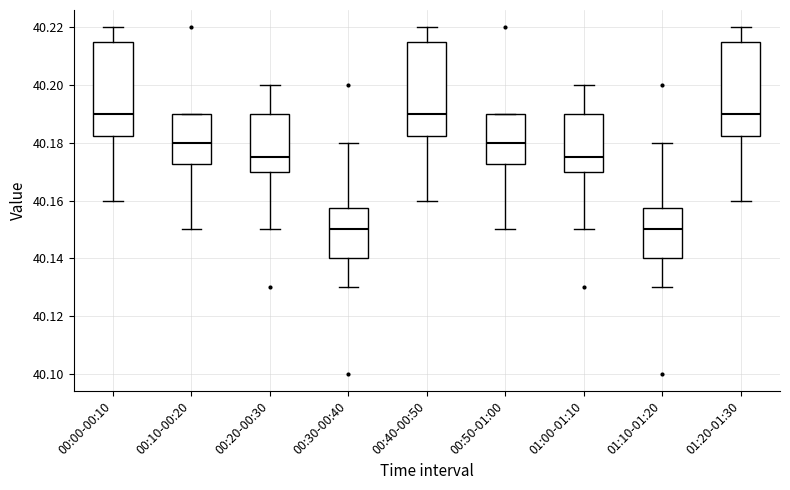

Reading left to right, transcribe this box plot: for each box, give where its median line is, the range the box spans, and where its two whiskers end, as read against the y-axis. The values are not printed on the chart, so give them approximately, as read against the axis.

00:00-00:10: median 40.190, box 40.182 to 40.216, whiskers 40.160 to 40.220
00:10-00:20: median 40.180, box 40.172 to 40.190, whiskers 40.150 to 40.190
00:20-00:30: median 40.176, box 40.170 to 40.190, whiskers 40.150 to 40.200
00:30-00:40: median 40.150, box 40.140 to 40.158, whiskers 40.130 to 40.180
00:40-00:50: median 40.190, box 40.182 to 40.216, whiskers 40.160 to 40.220
00:50-01:00: median 40.180, box 40.172 to 40.190, whiskers 40.150 to 40.190
01:00-01:10: median 40.176, box 40.170 to 40.190, whiskers 40.150 to 40.200
01:10-01:20: median 40.150, box 40.140 to 40.158, whiskers 40.130 to 40.180
01:20-01:30: median 40.190, box 40.182 to 40.216, whiskers 40.160 to 40.220